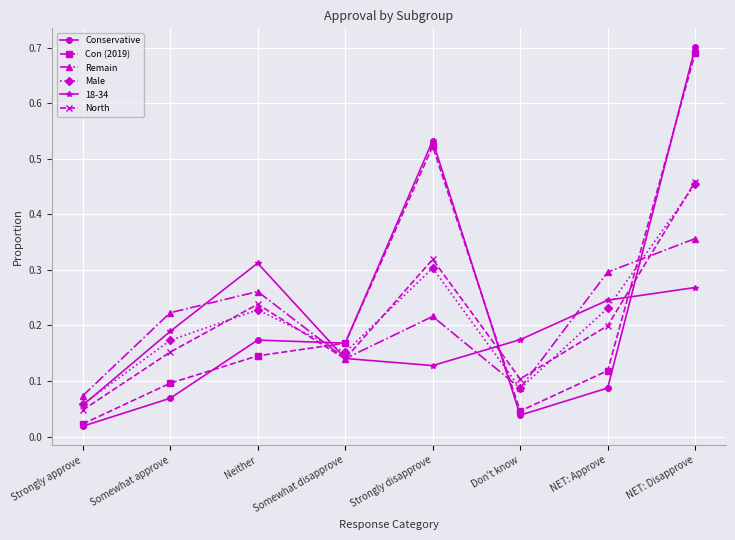

At which label is Con (2019) closest to 0?

Strongly approve